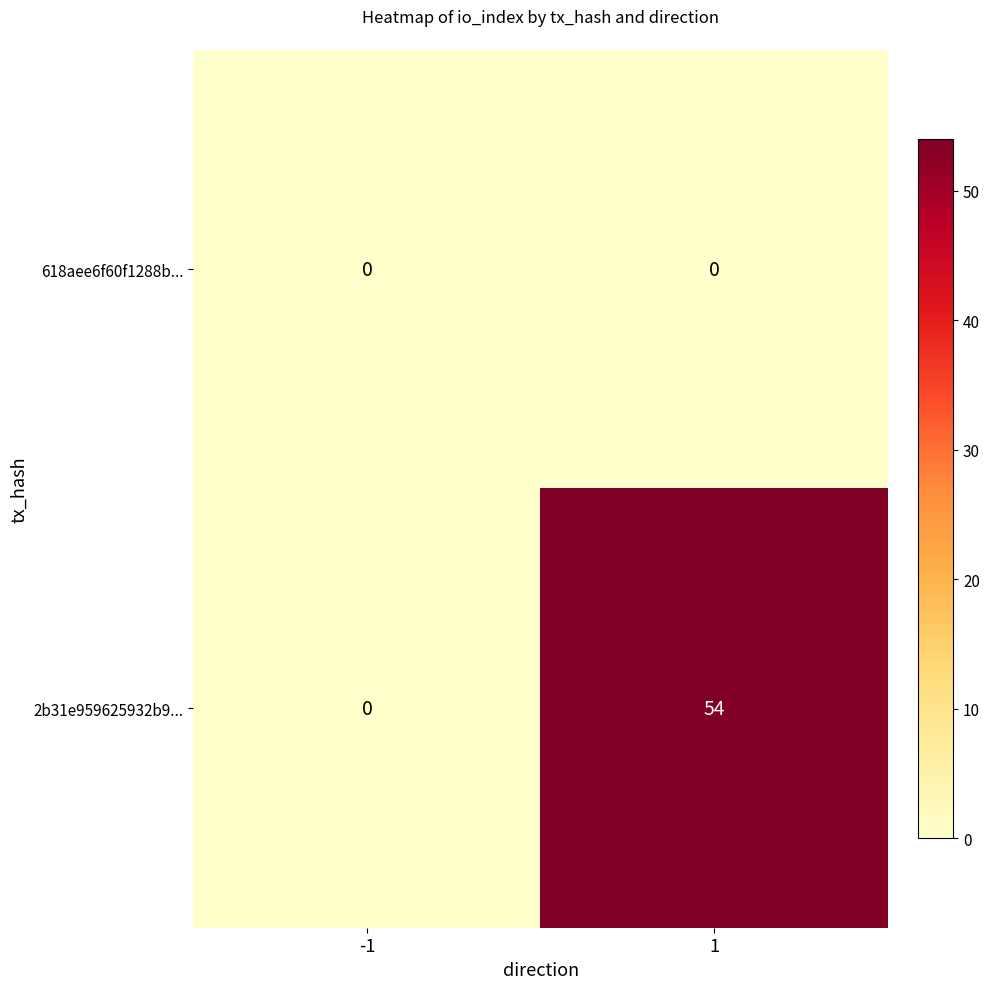

Rank the series by their average value, from lowest to highest.

618aee6f60f1288b..., 2b31e959625932b9...